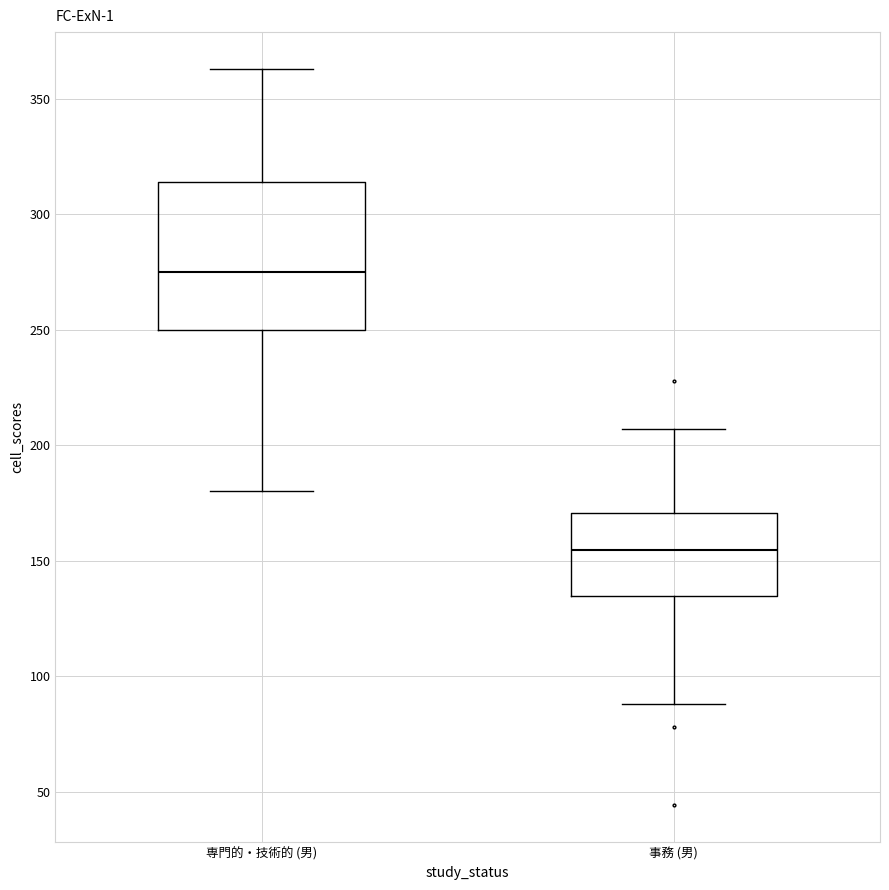

Reading left to right, read every box against the y-axis: the position of its median line, the range the box covers, and the ends of its whiskers. The values are not printed on the chart, so give them approximately, as read against the axis.

専門的・技術的 (男): median 275, box 250 to 315, whiskers 180 to 365
事務 (男): median 155, box 135 to 170, whiskers 90 to 205